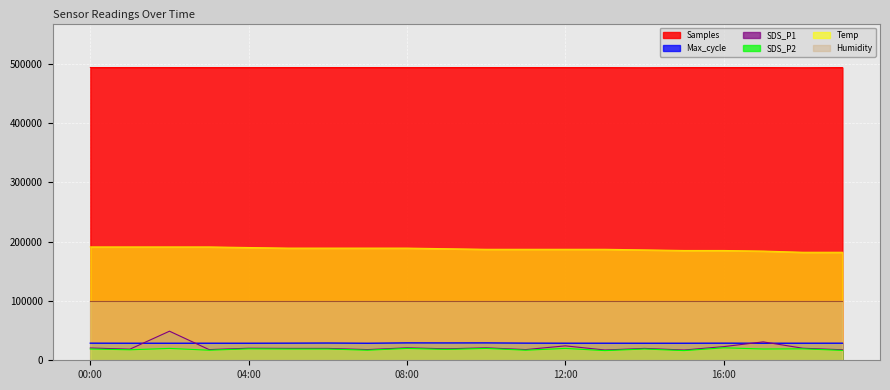

What is the sum of all Max_cycle values?

576582.0